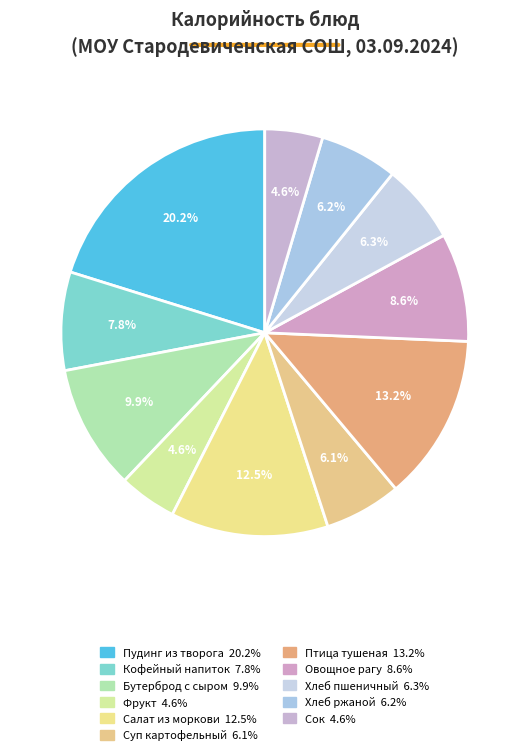

How many segments does this pie chart have?

11